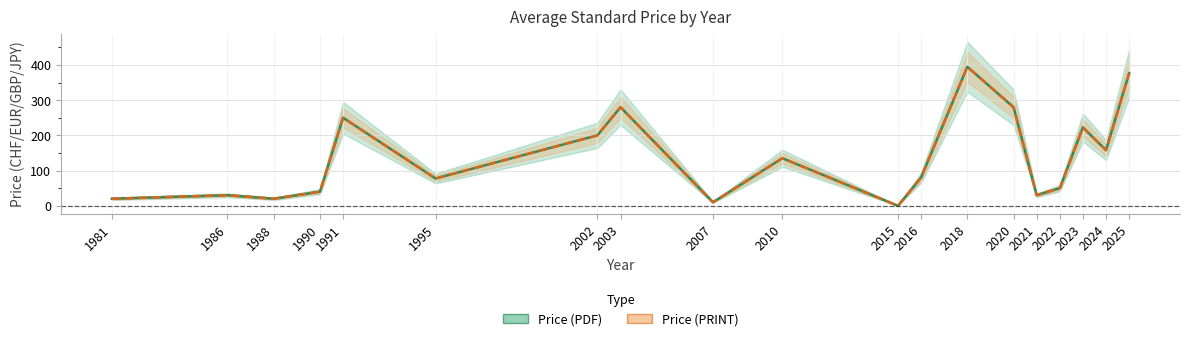

What are all the series names shown in the legend?

Price (PDF), Price (PRINT)